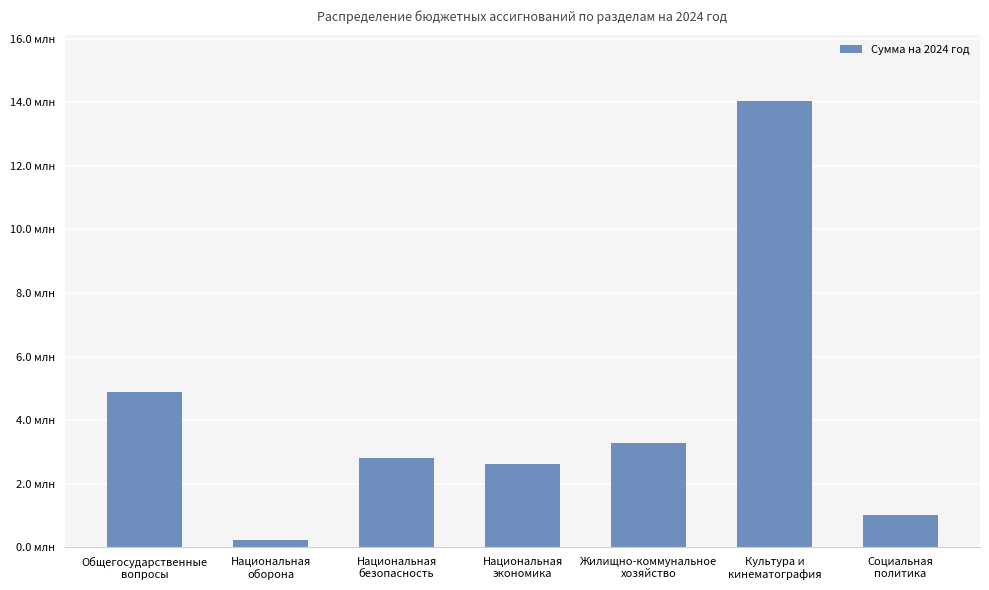

What is the average value?

4118906.3